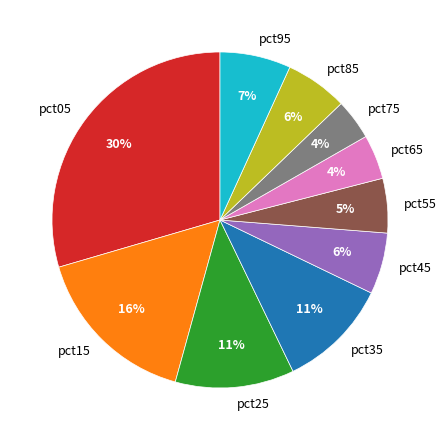

The pct55 slice represents 1% of the pie. True or false?

False